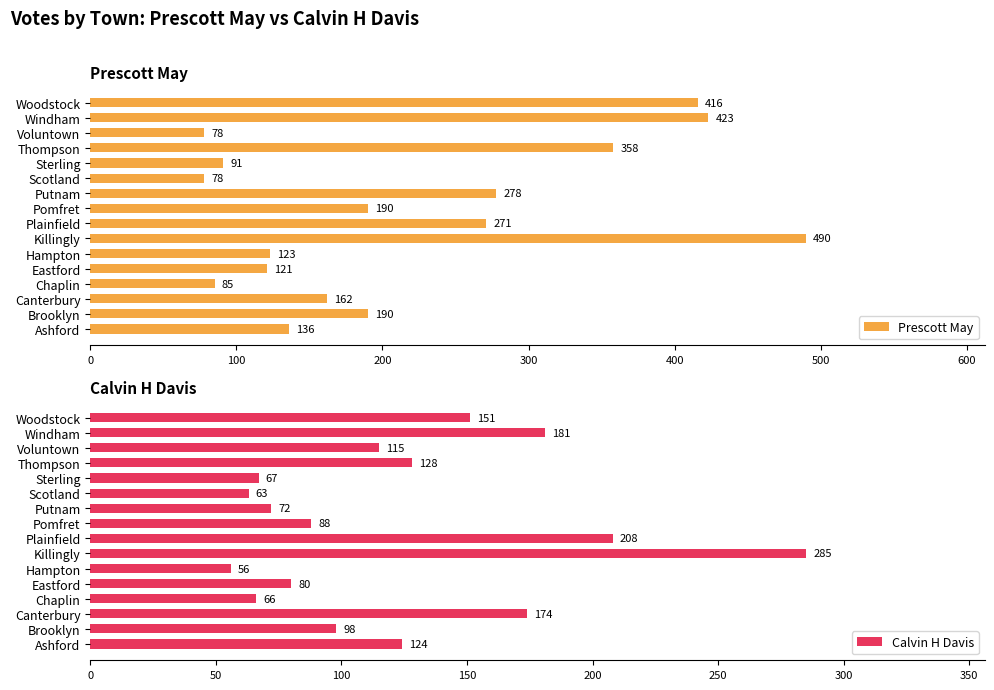

What is the sum of all Prescott May values?

3490